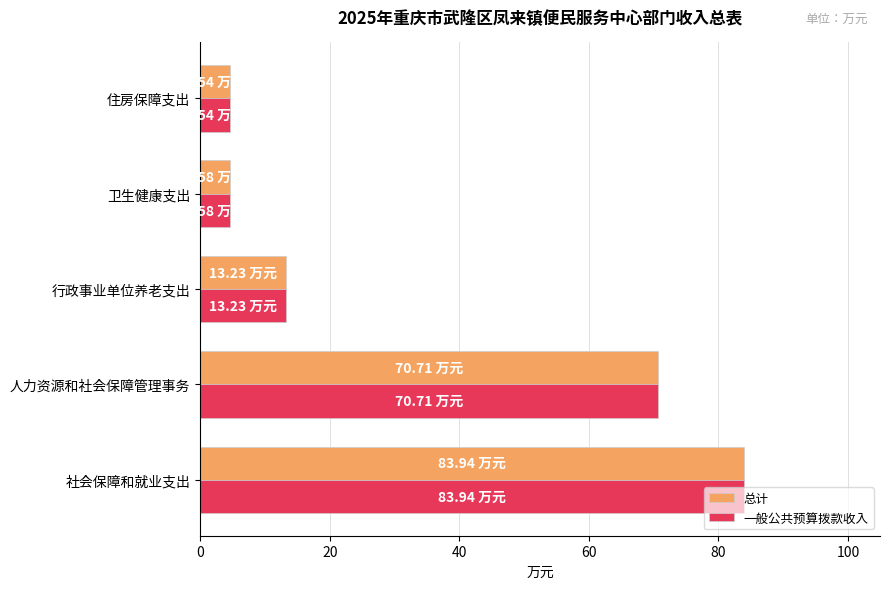

What is the sum of all 总计 values?

177.0